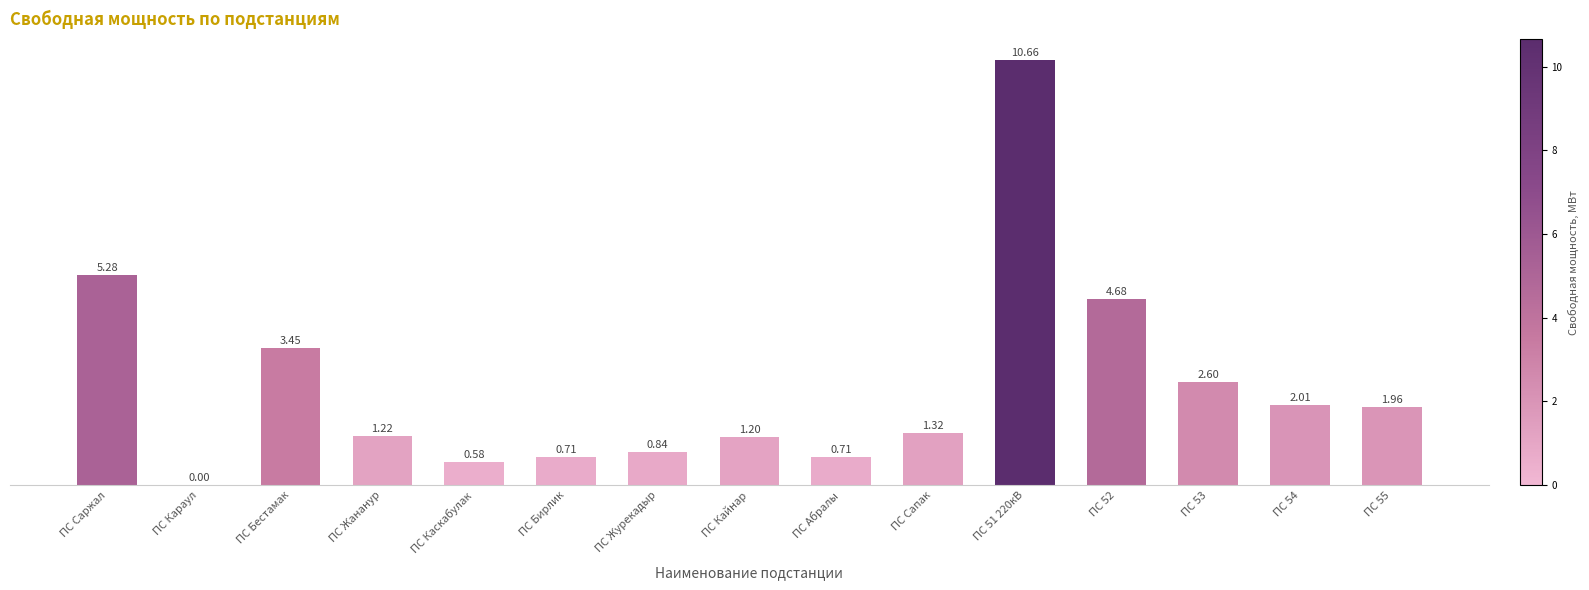

What is the sum of all values?

37.2